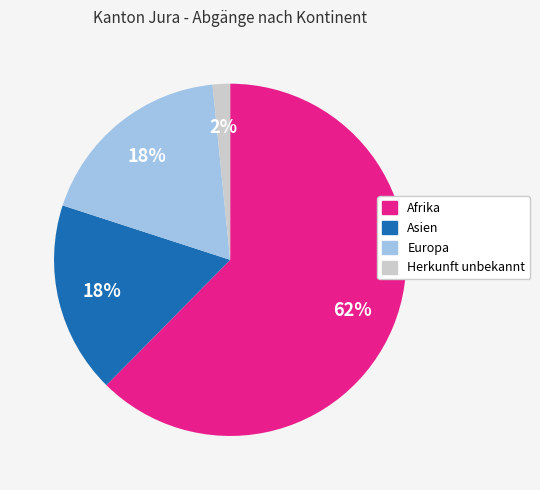

Is there any slice that represents more than half of the pie?

Yes